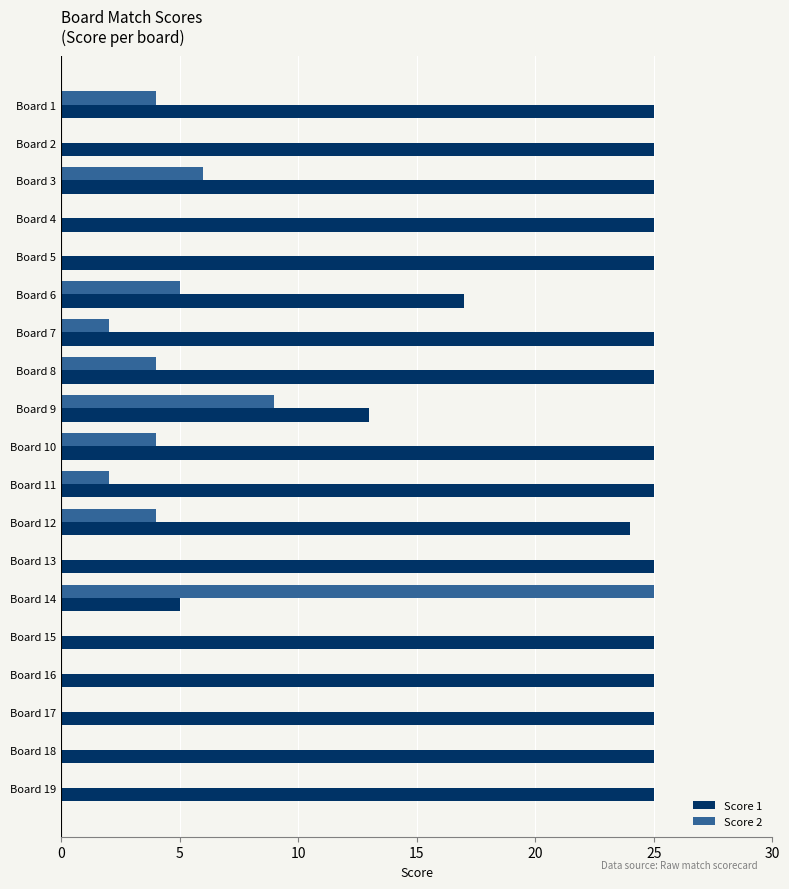

What is the total value across all series at Board 19?

25